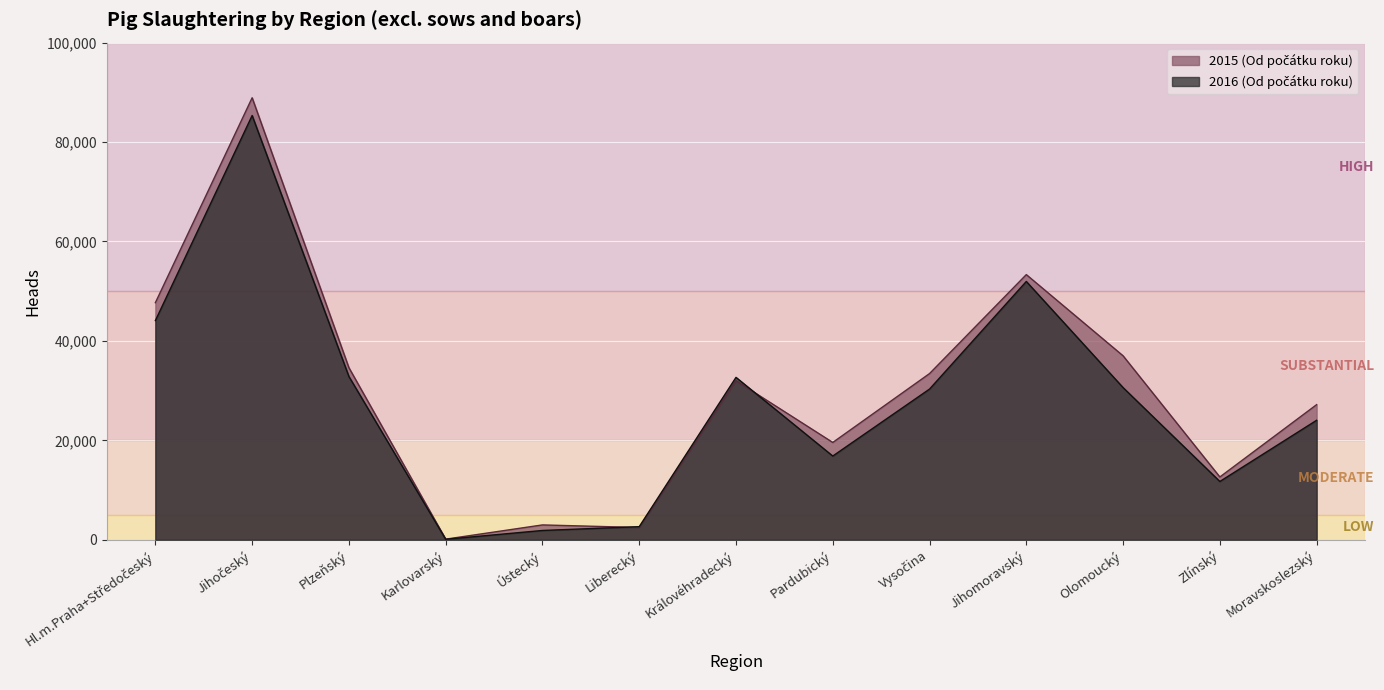

What is the value of the 2016 (Od počátku roku) point at the 9th from the left?

30313